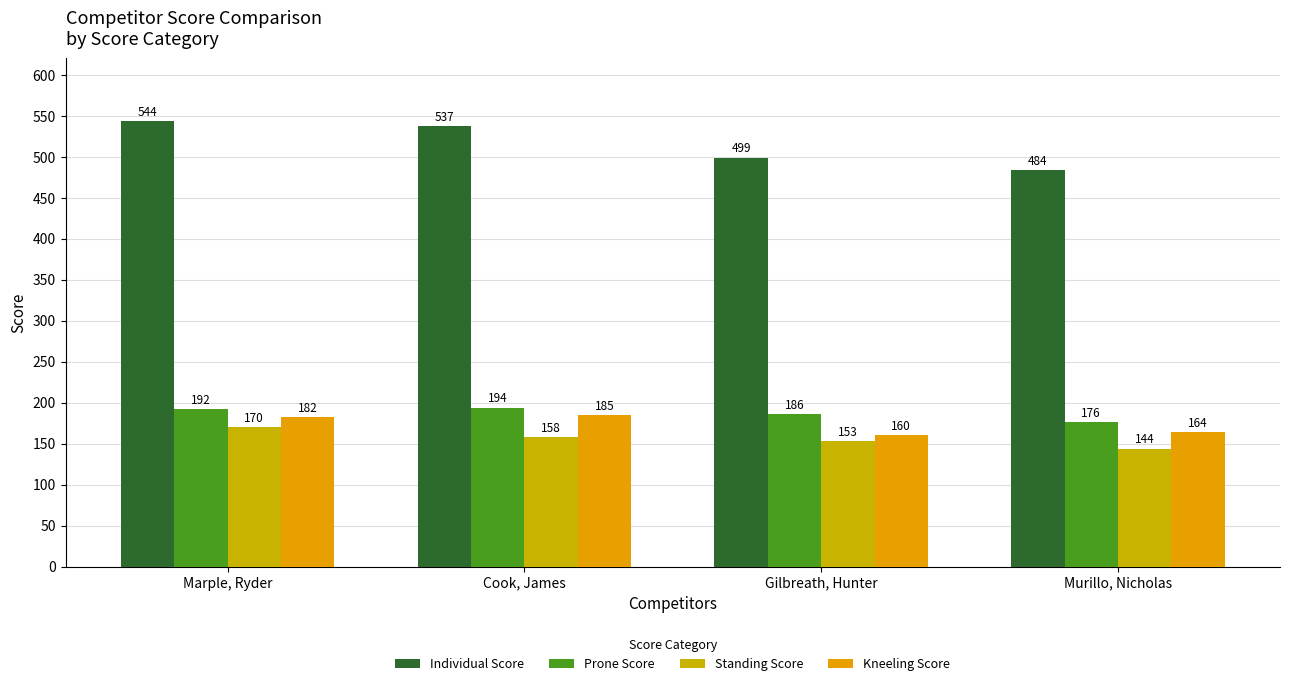

How many values in the Standing Score series are below 158?

2